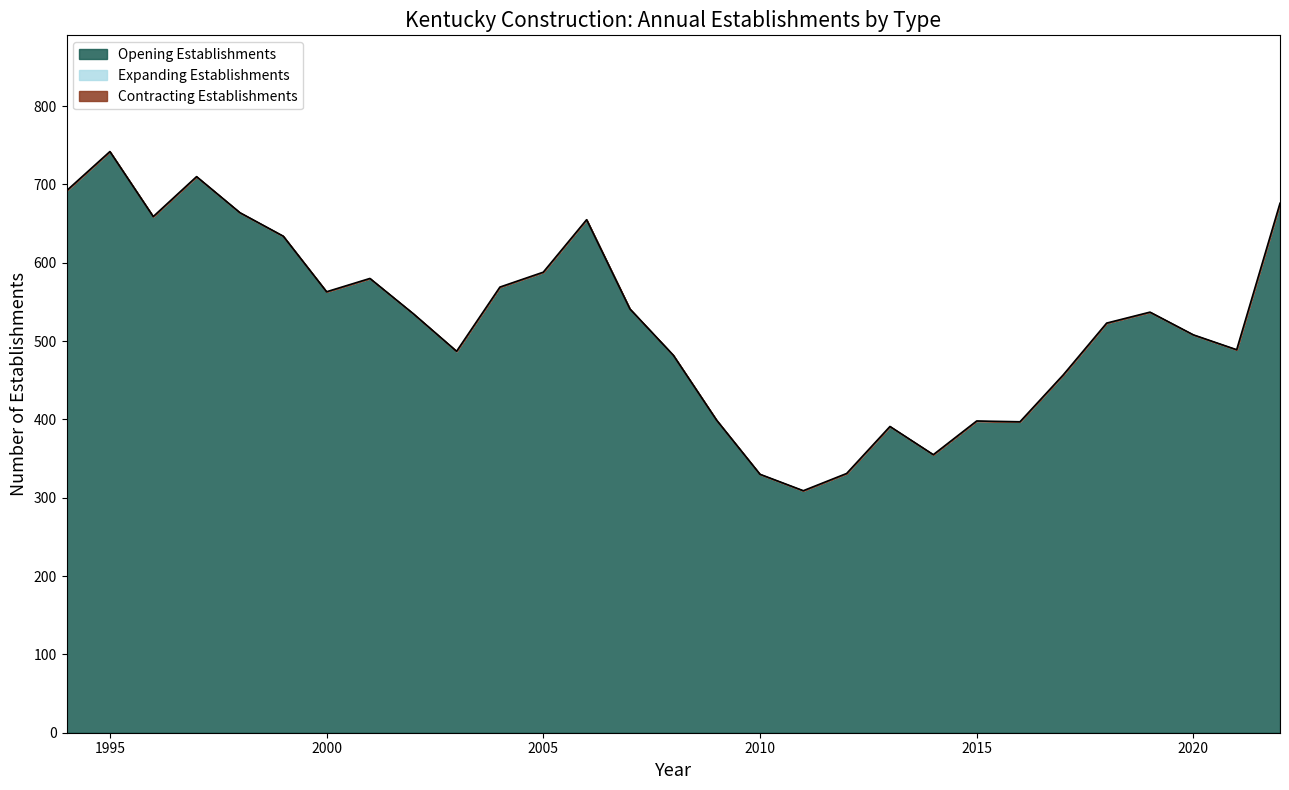

What is the difference between the maximum and second lowest values in the Opening Establishments series?

412